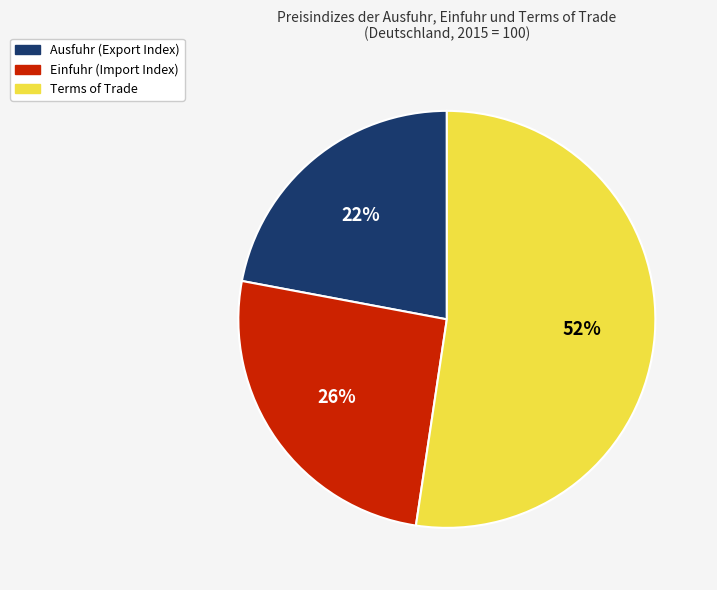

Is it true that Einfuhr (Import Index) is 12% of the pie?

False